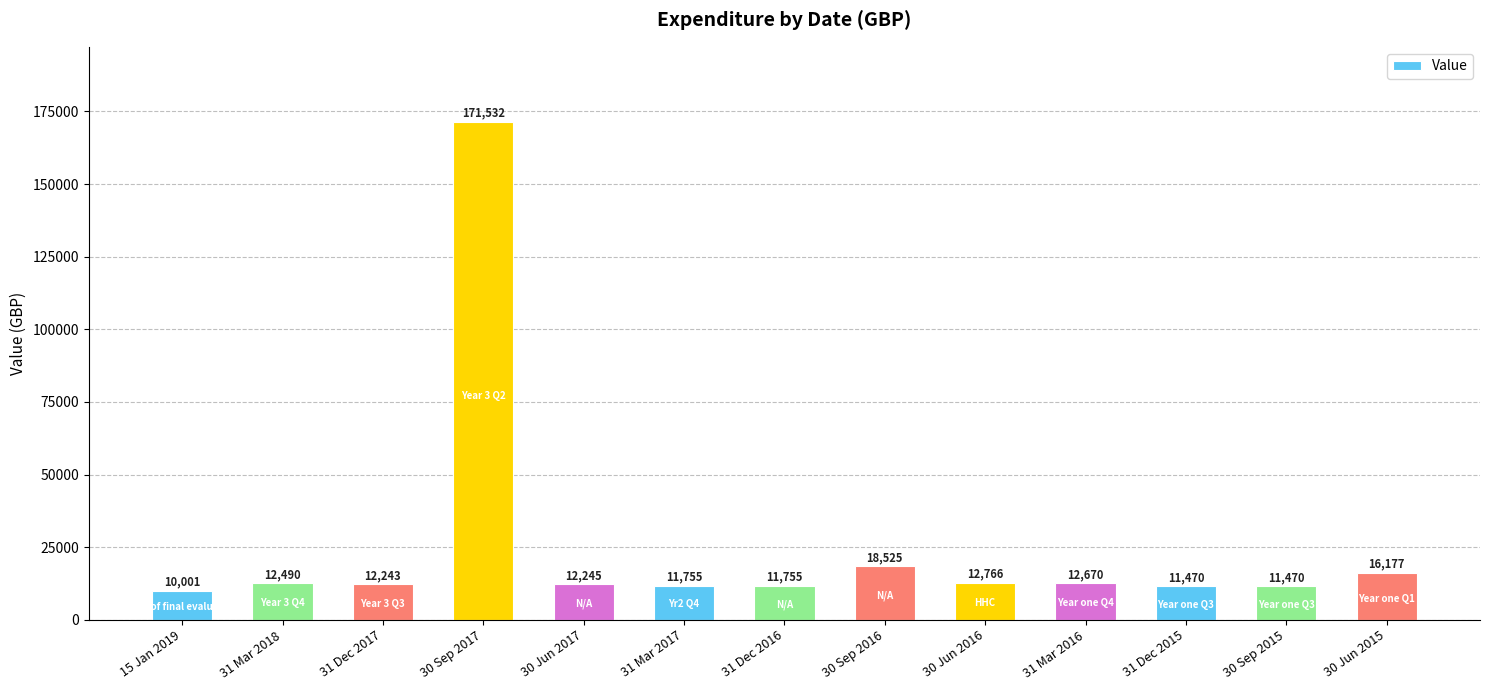

What is the label of the 3rd bar from the left?

31 Dec 2017